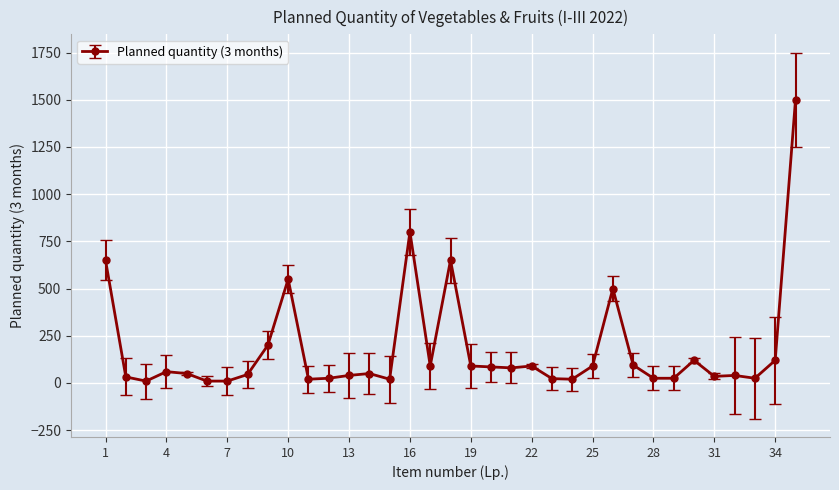

True or false: there are more than 1 points higher than both neighbors.

True